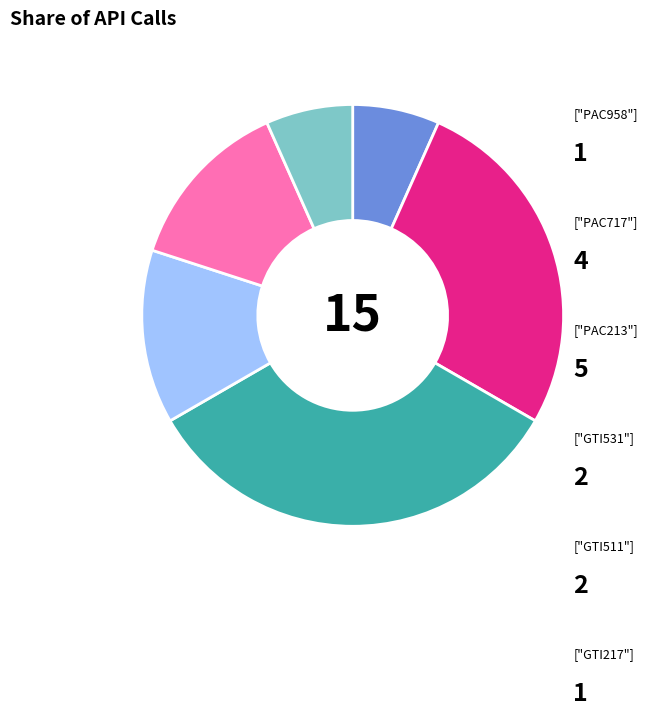

Is there any slice that represents more than half of the pie?

No